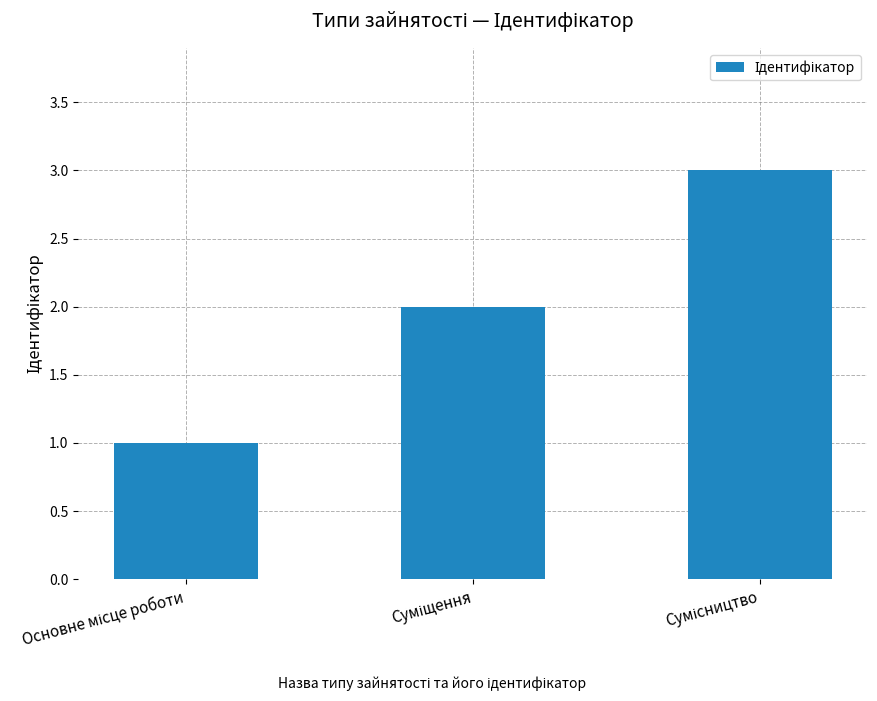

What is the greatest value displayed?

3